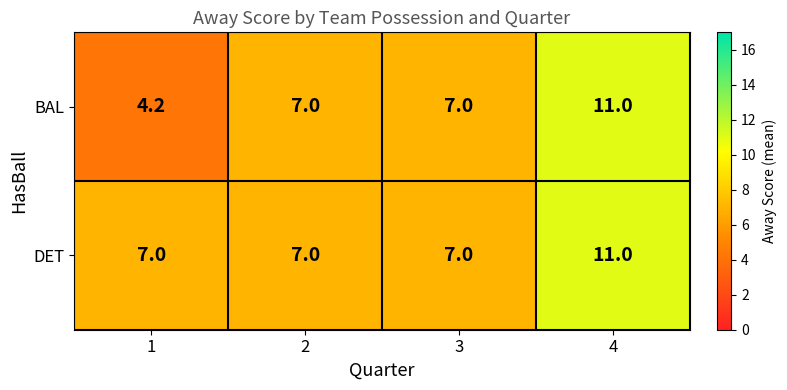

Reading left to right, extract all data points from this chart.

BAL: 4.2	7.0	7.0	11.0
DET: 7.0	7.0	7.0	11.0